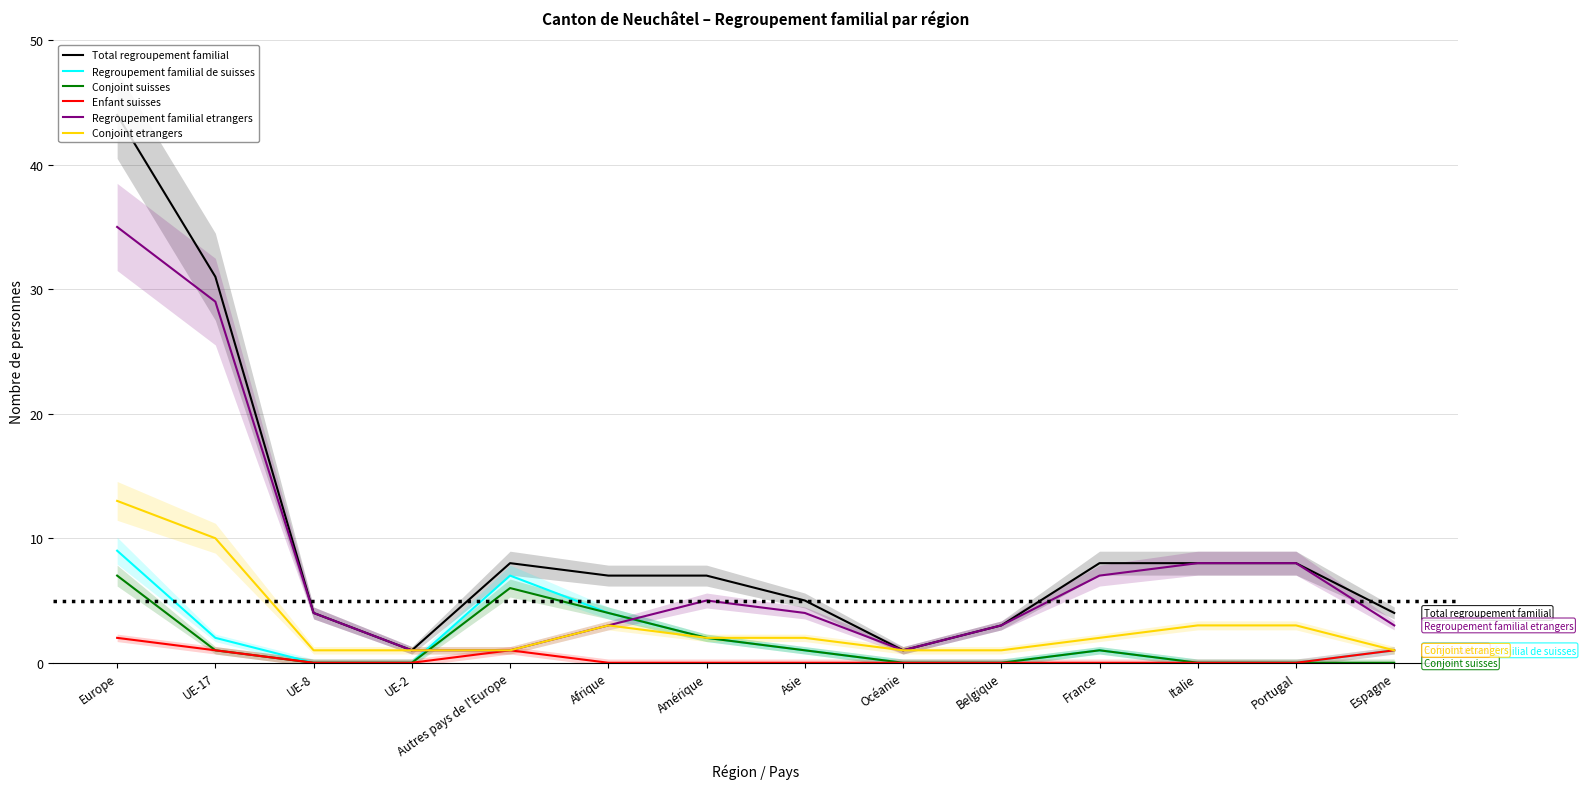

True or false: Conjoint suisses has a value of 0 at Asie.

False